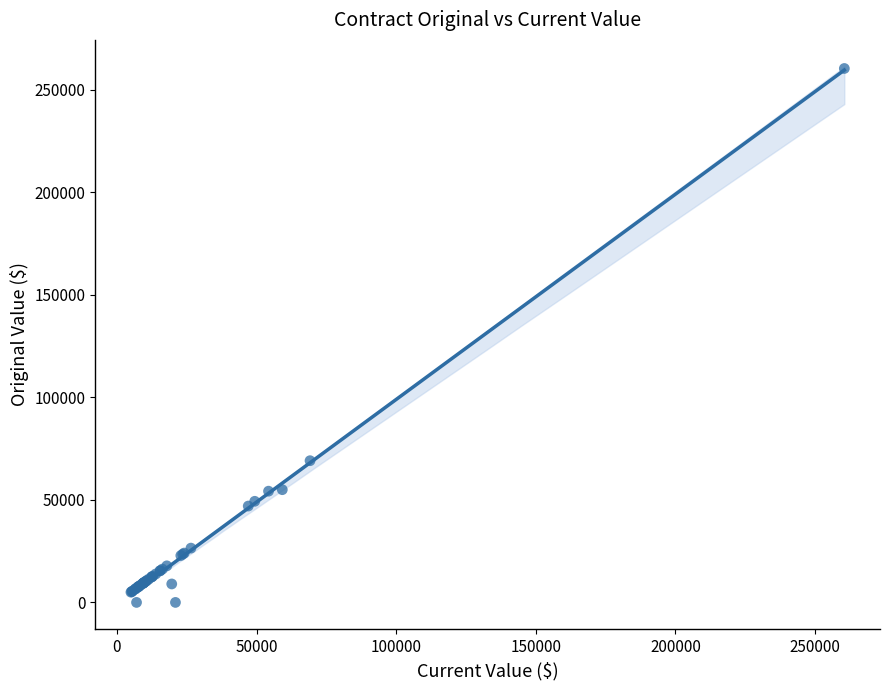

What Y value in the scatter plot is closest to 130244?

69140.1